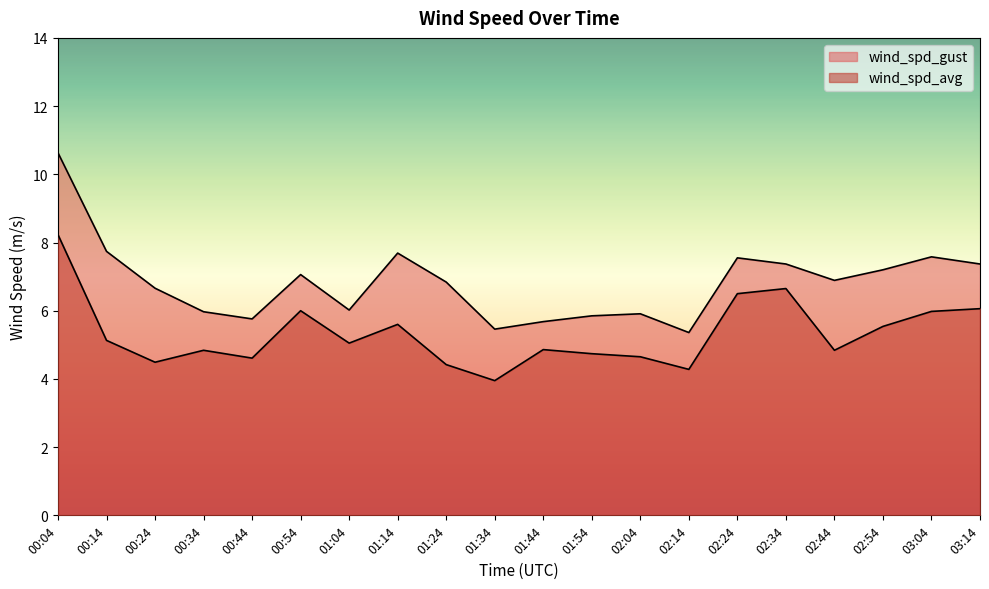

At which category does wind_spd_gust reach its first local valley?

00:44